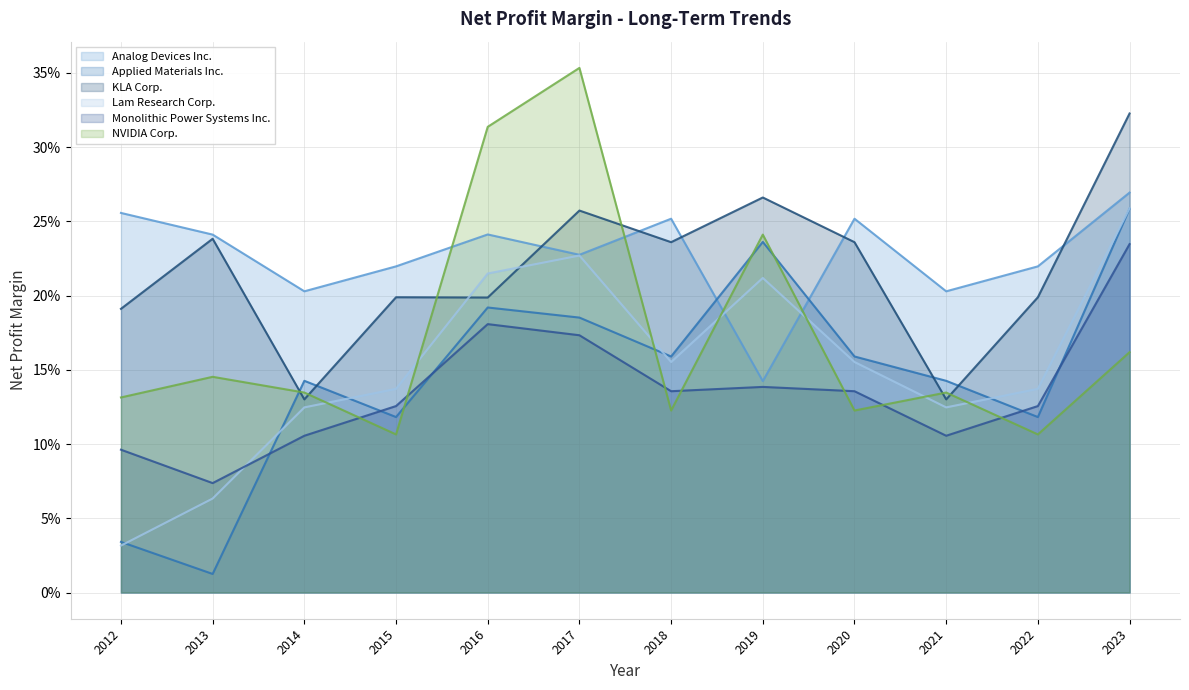

Is the value of Monolithic Power Systems Inc. at 2013 greater than the value of Applied Materials Inc. at 2016?

No